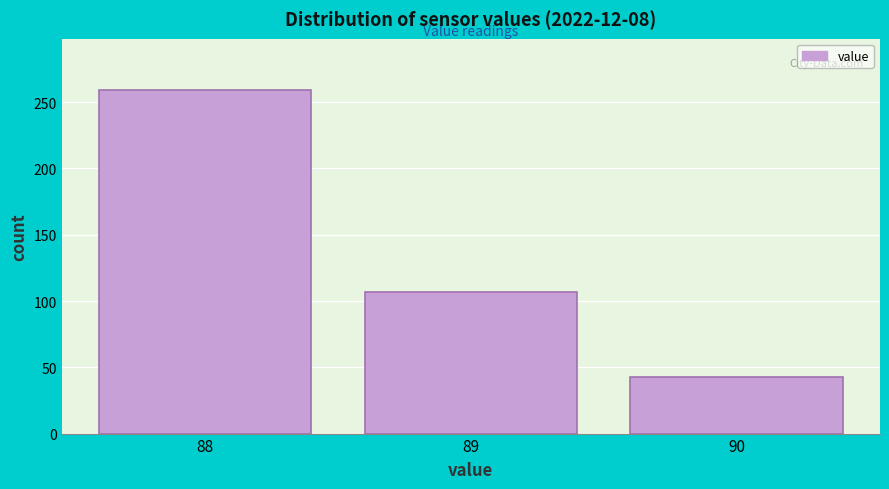

Reading left to right, transcribe this chart: for each bar, give the range it covers on the x-axis and its height. The values are not printed on the chart, so give them approximately, as read against the axis.

87.5 to 88.5: 260
88.5 to 89.5: 105
89.5 to 90.5: 45